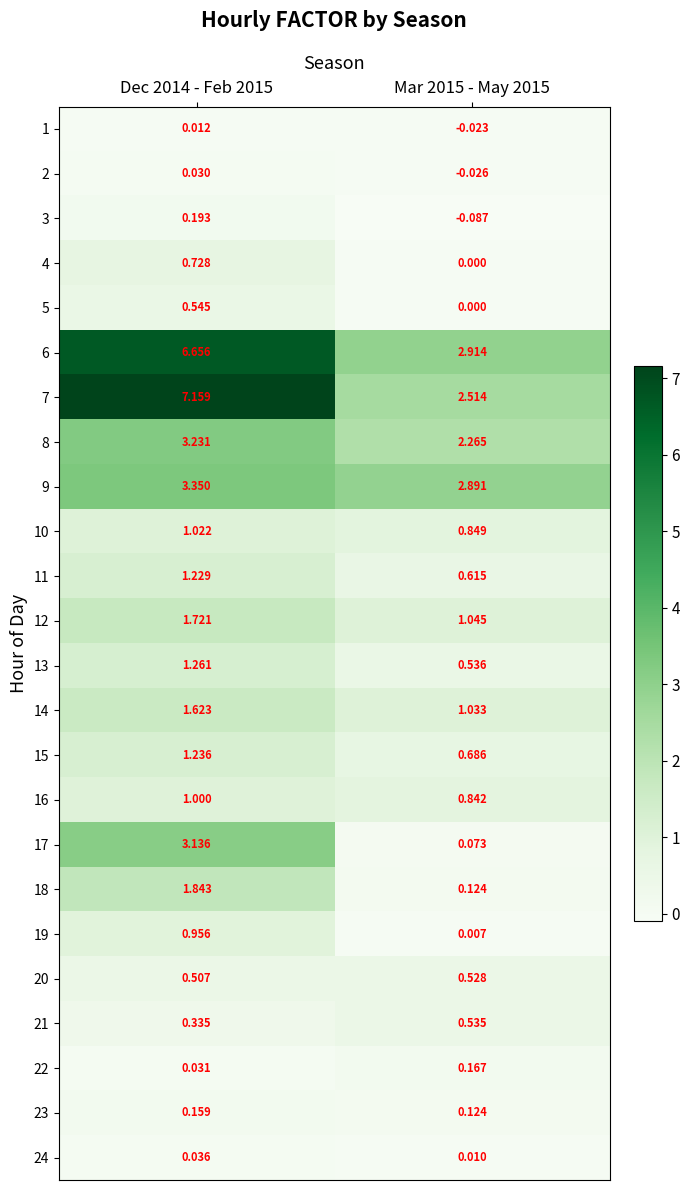

Is the value of 2 at Mar 2015 - May 2015 greater than the value of 6 at Dec 2014 - Feb 2015?

No